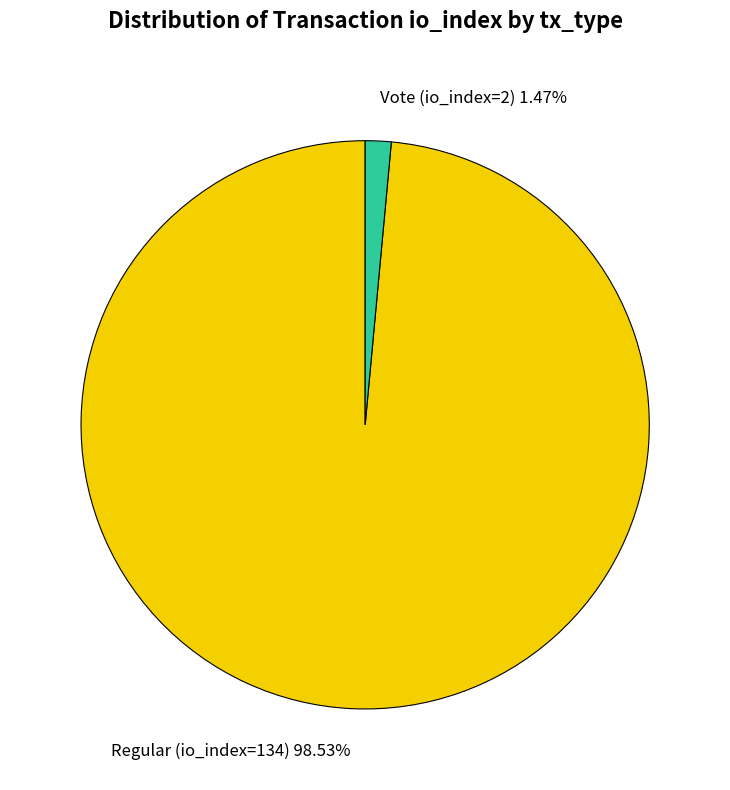

How many slices are in this pie chart?

2